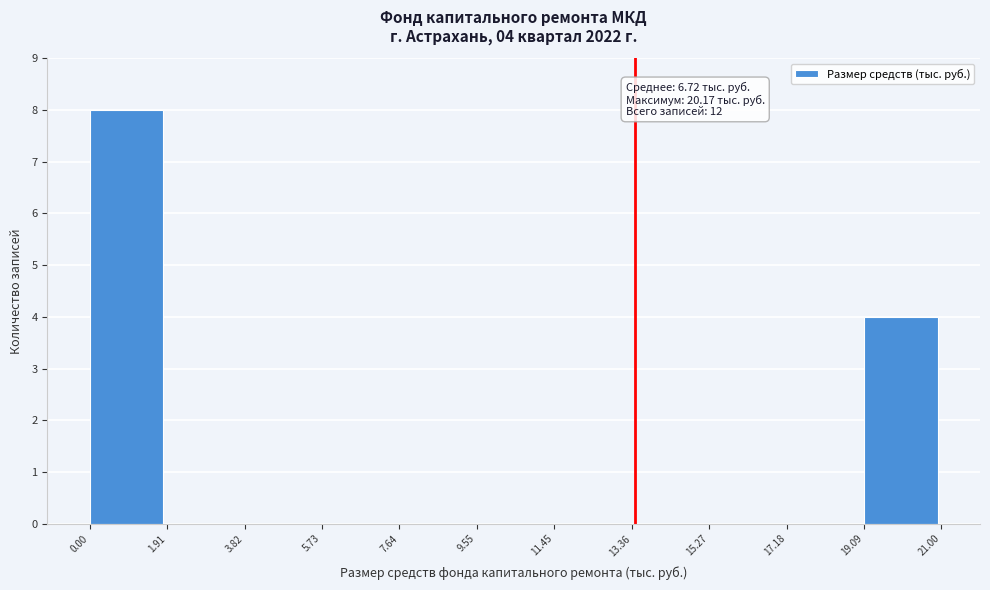

Which range on the x-axis has the tallest bar?

0.00 to 1.91